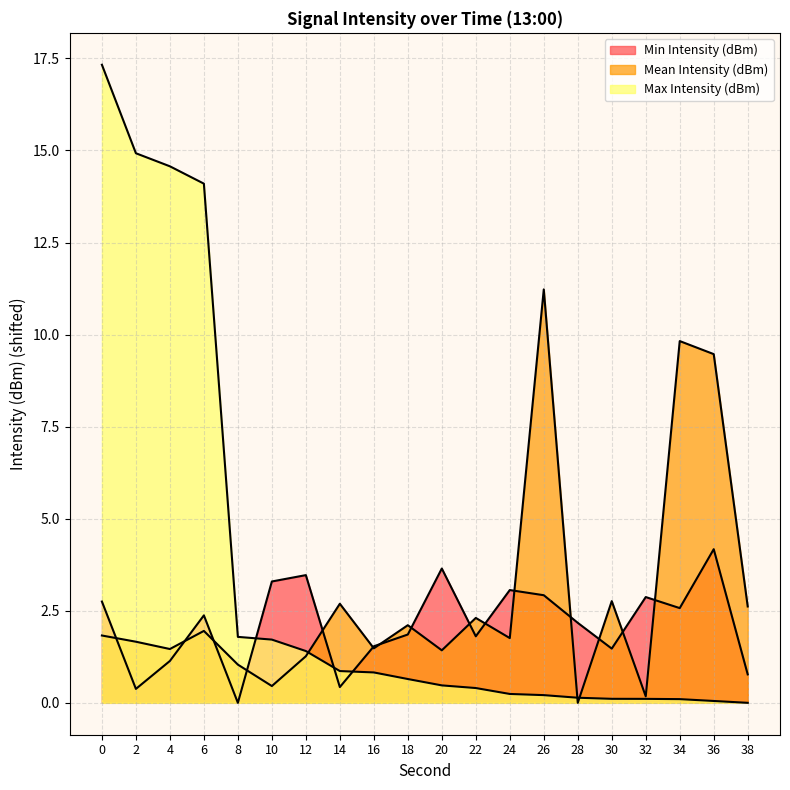

How many series are shown in this chart?

3